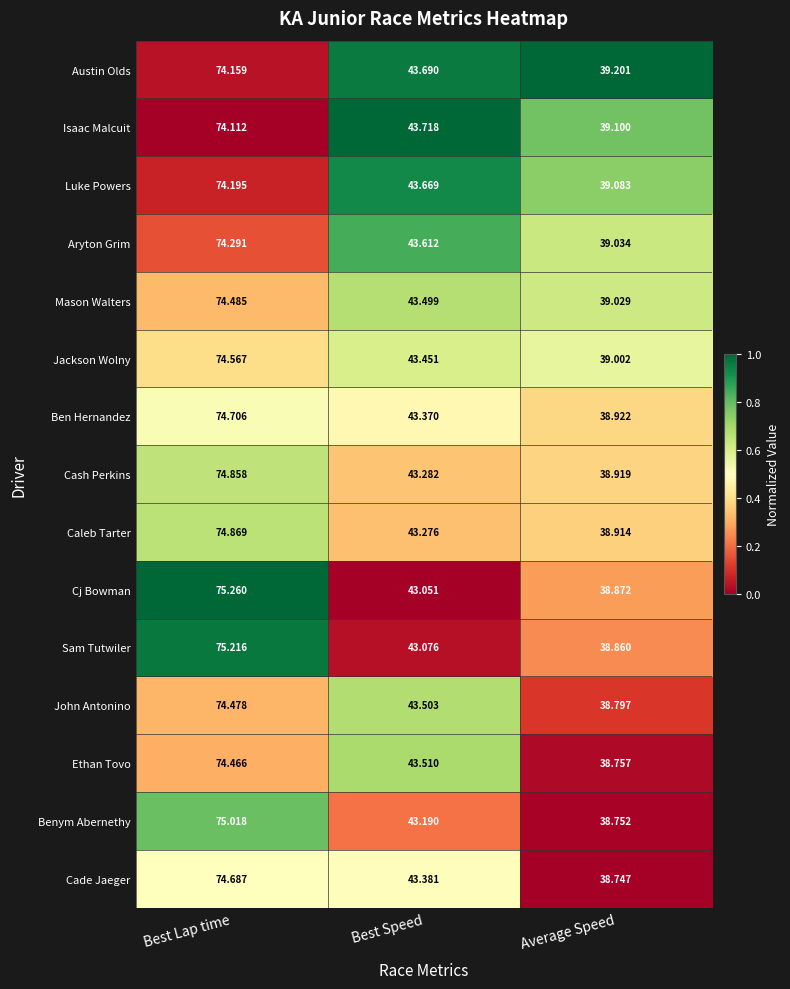

Rank the series at Best Lap time from highest to lowest value.

Cj Bowman, Sam Tutwiler, Benym Abernethy, Caleb Tarter, Cash Perkins, Ben Hernandez, Cade Jaeger, Jackson Wolny, Mason Walters, John Antonino, Ethan Tovo, Aryton Grim, Luke Powers, Austin Olds, Isaac Malcuit